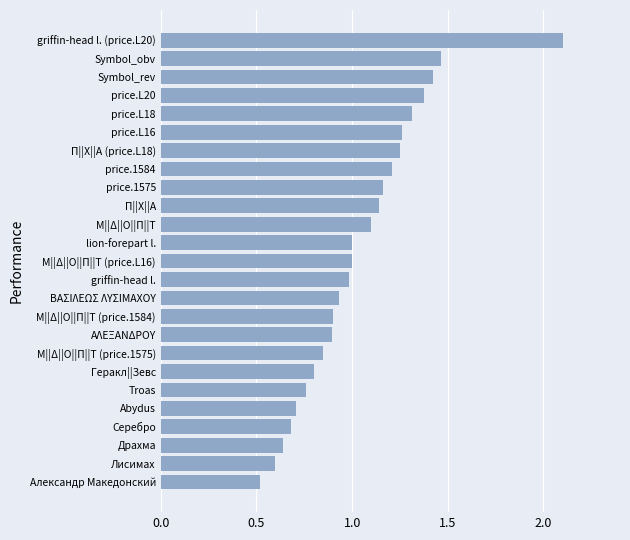

What is the change in value from price.1584 to price.L20?

+0.2